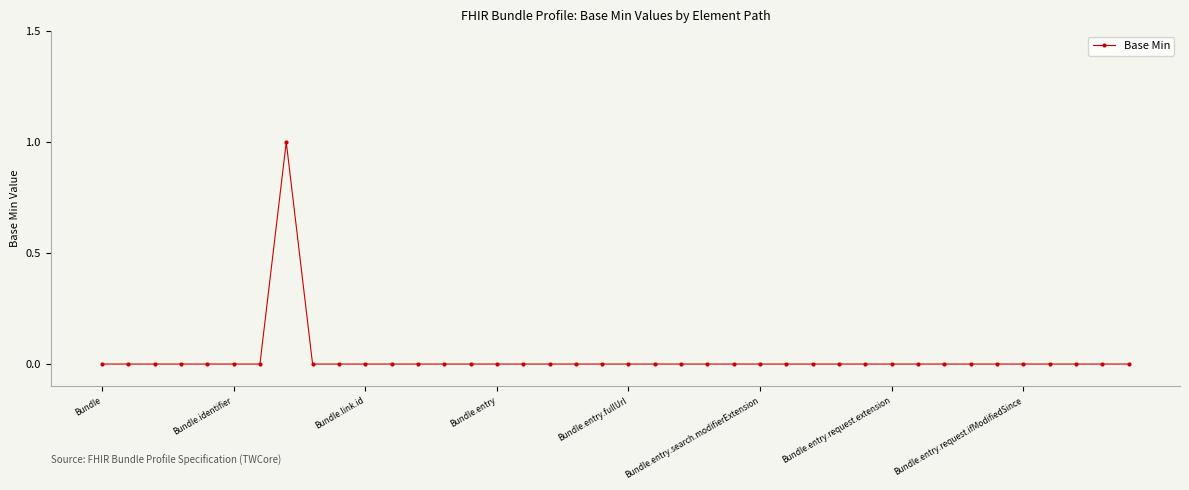

True or false: there are more than 0 points higher than both neighbors.

True